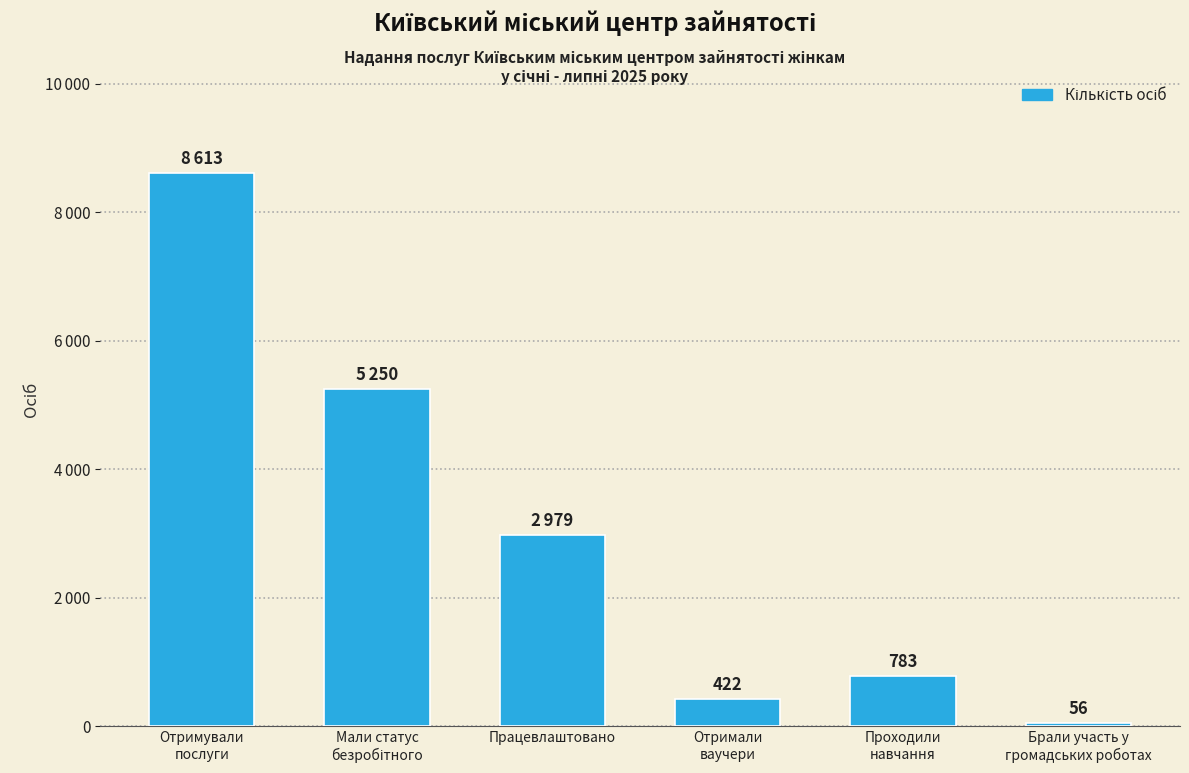

Are the bars horizontal?

No